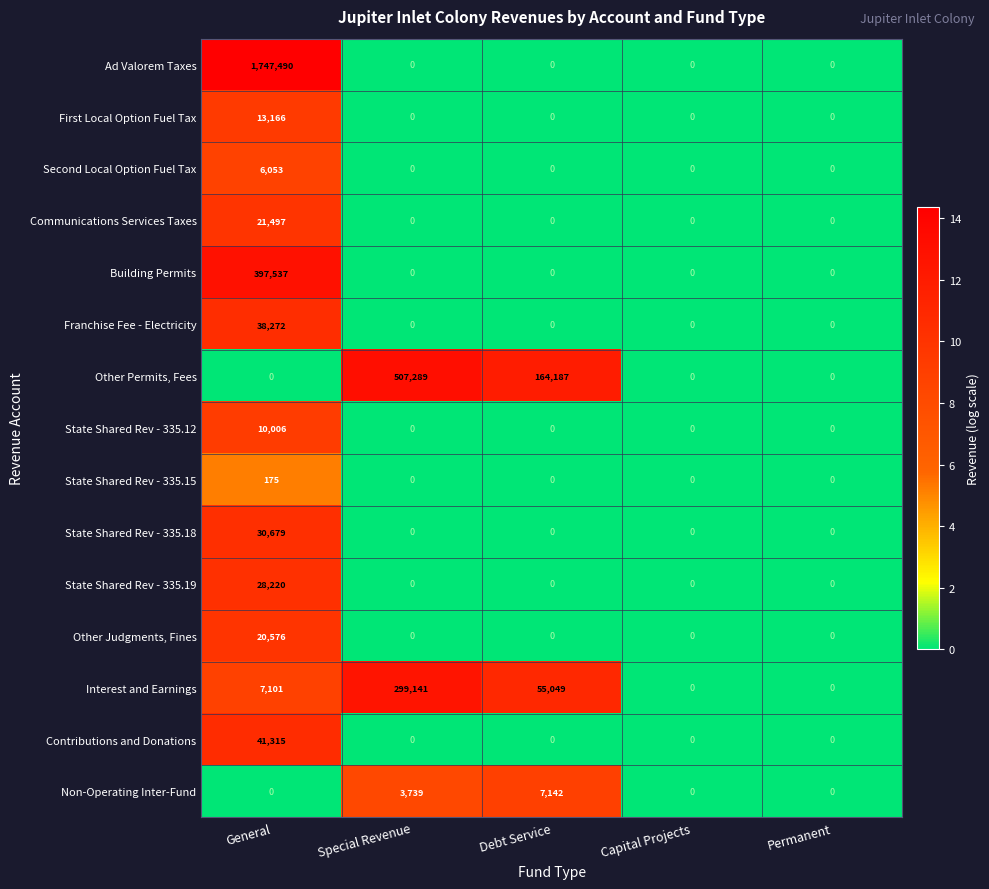

The value of State Shared Rev - 335.18 at Capital Projects is 0. True or false?

True